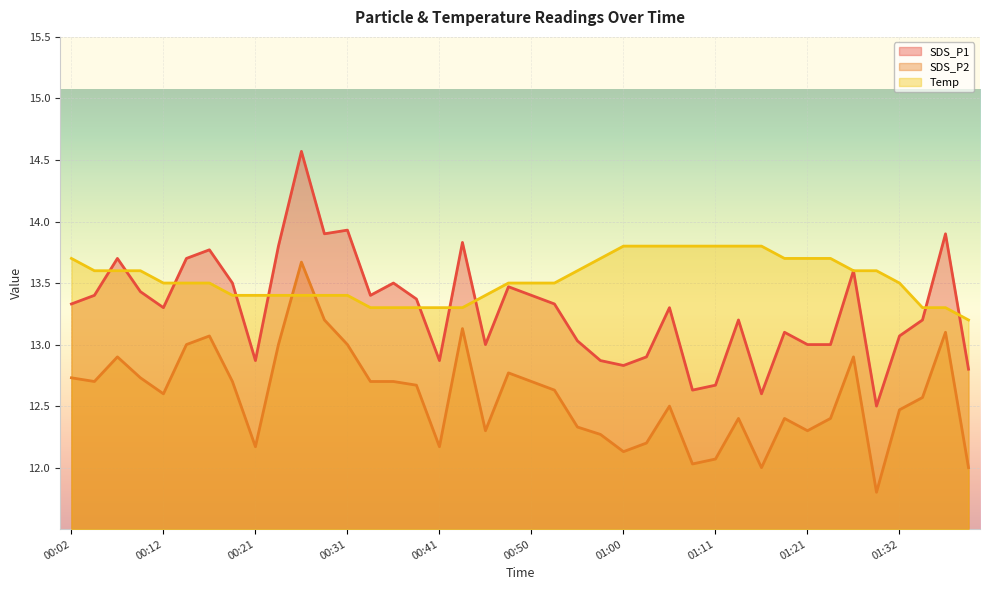

True or false: Temp has more than 2 points higher than both neighbors.

False